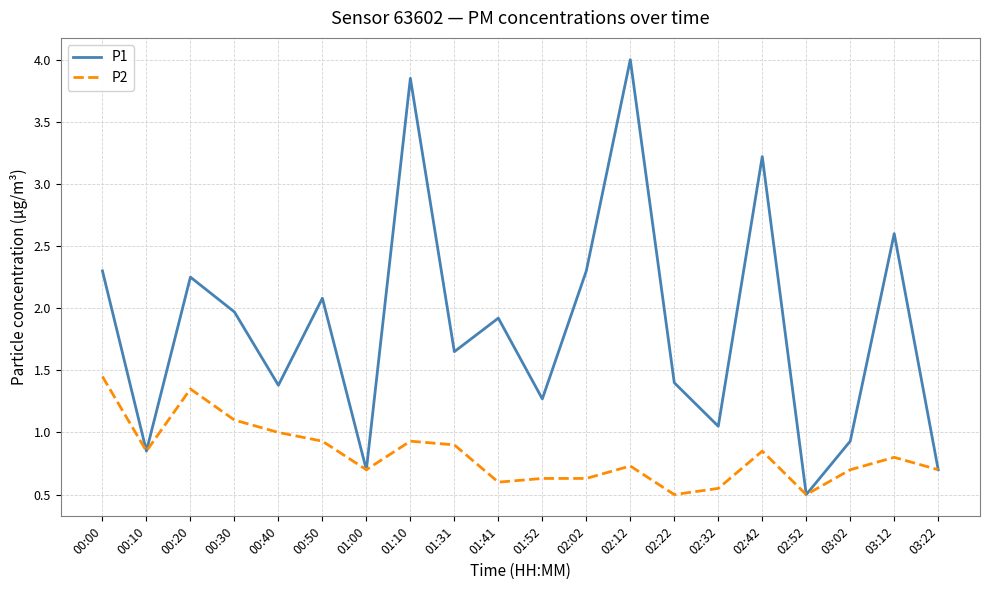

What position from the right is 00:40?

16